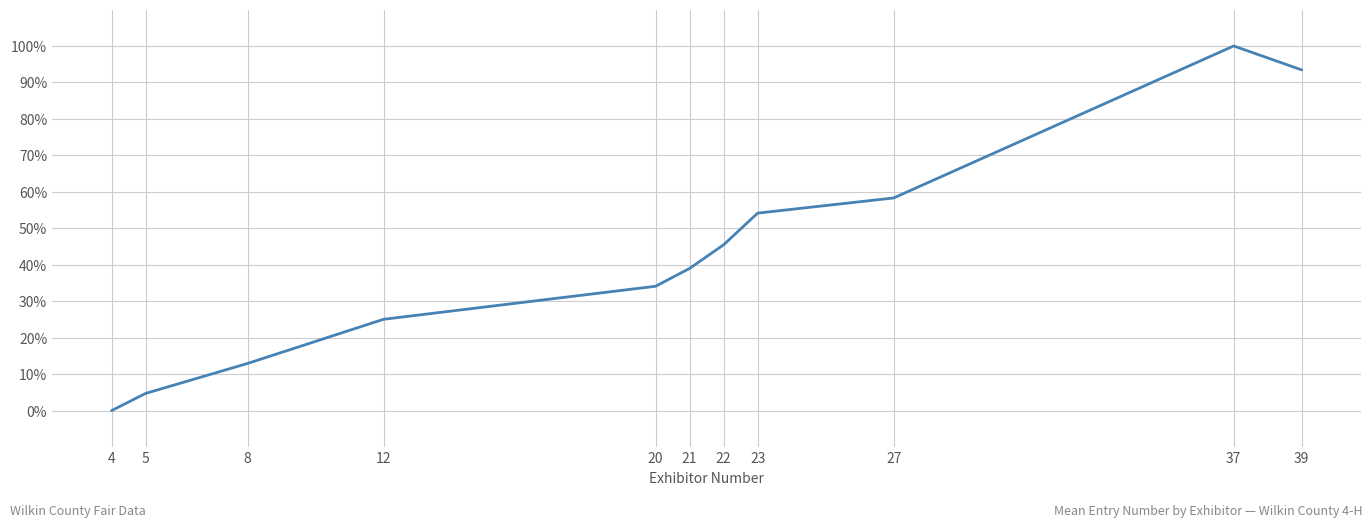

Is it true that the value at 23 is 54.2?

True